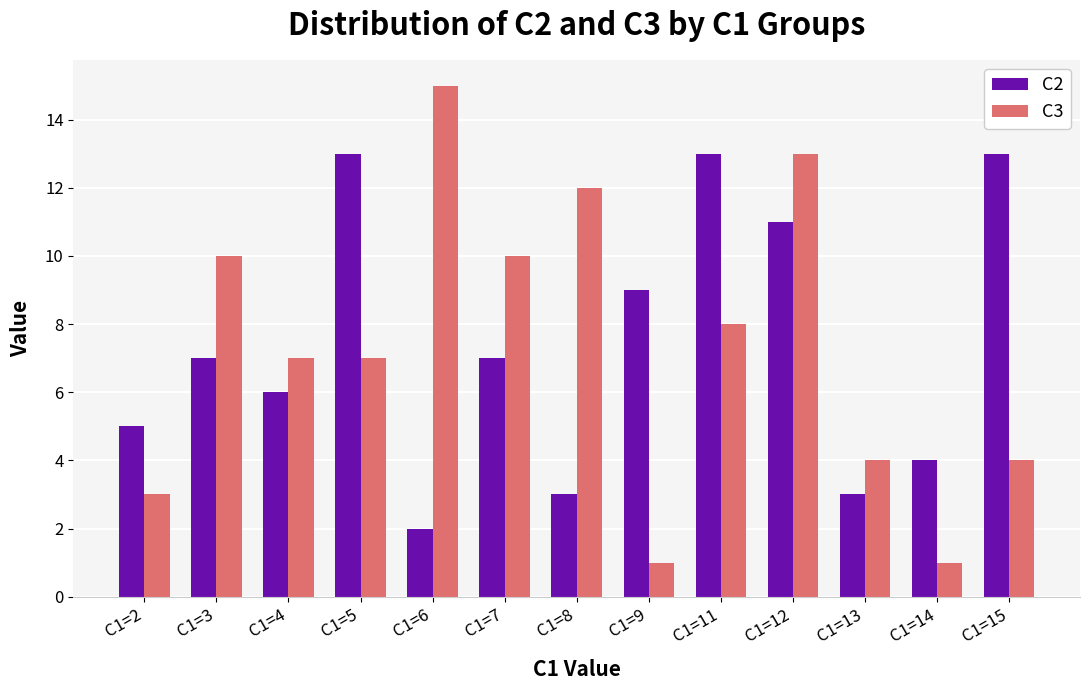

Which series has the widest spread of values?

C3